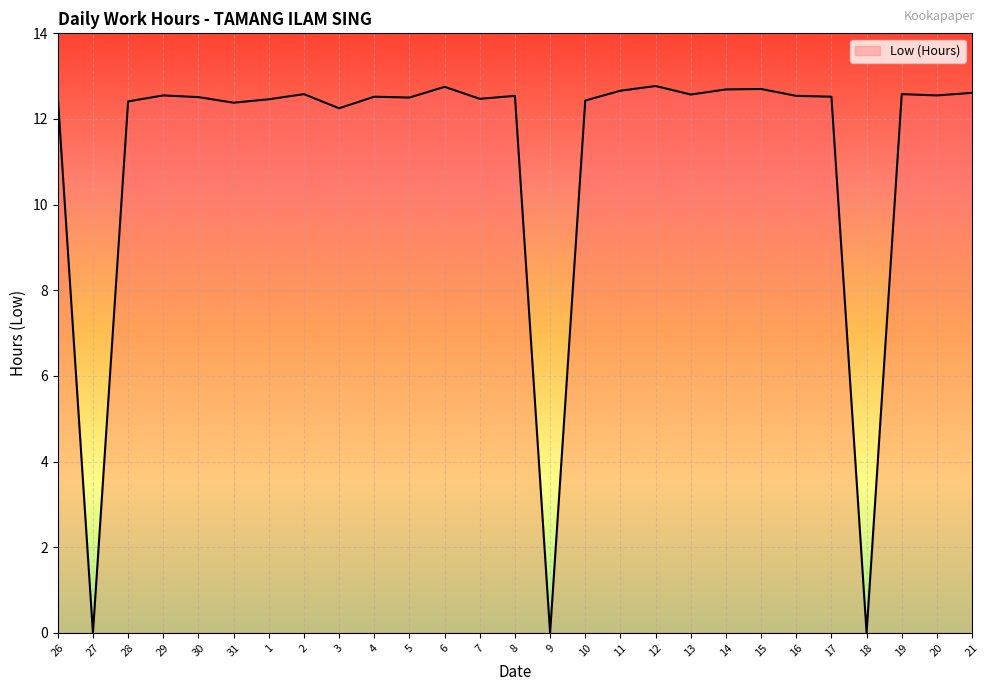

The chart shows a value of 3.4 at 30. True or false?

False